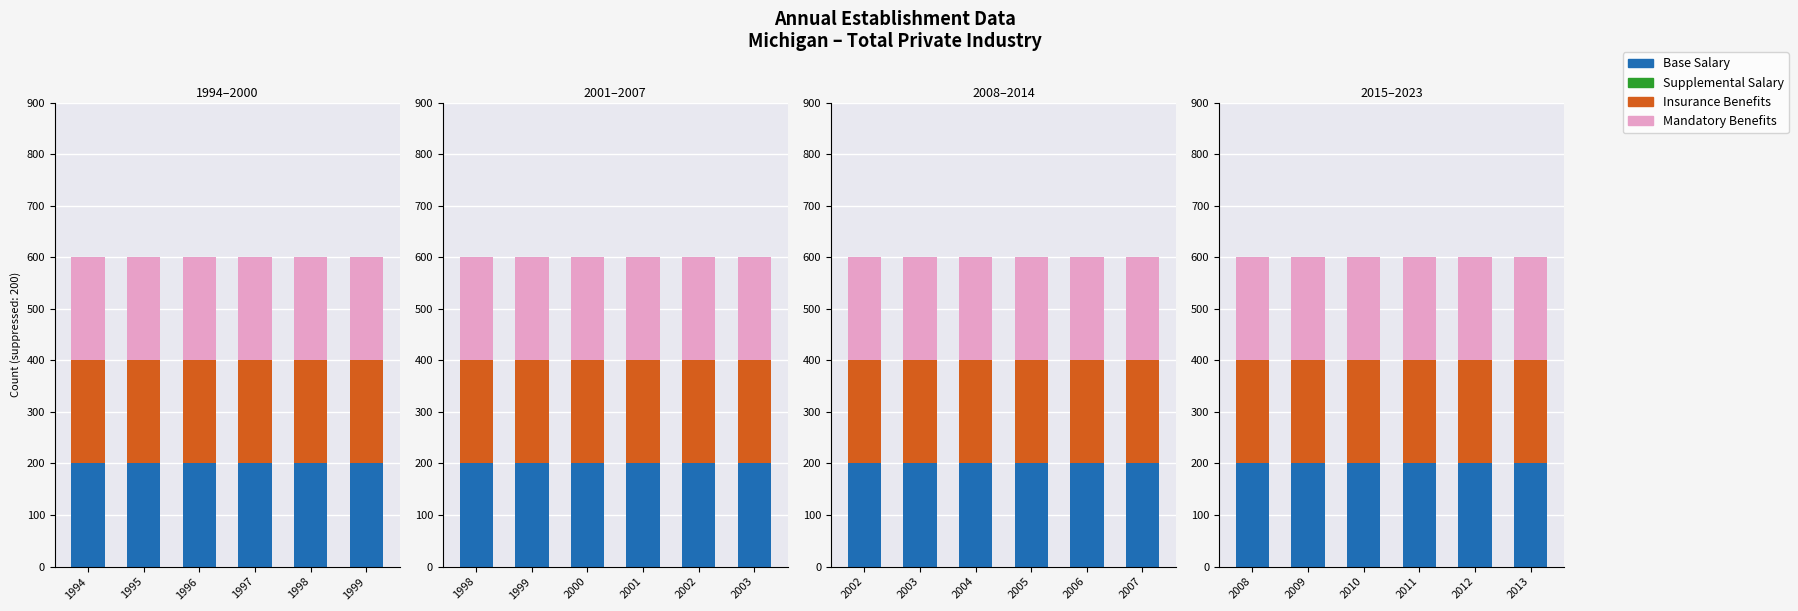

Is the value of Mandatory Benefits at 2012 greater than the value of Insurance Benefits at 2009?

No